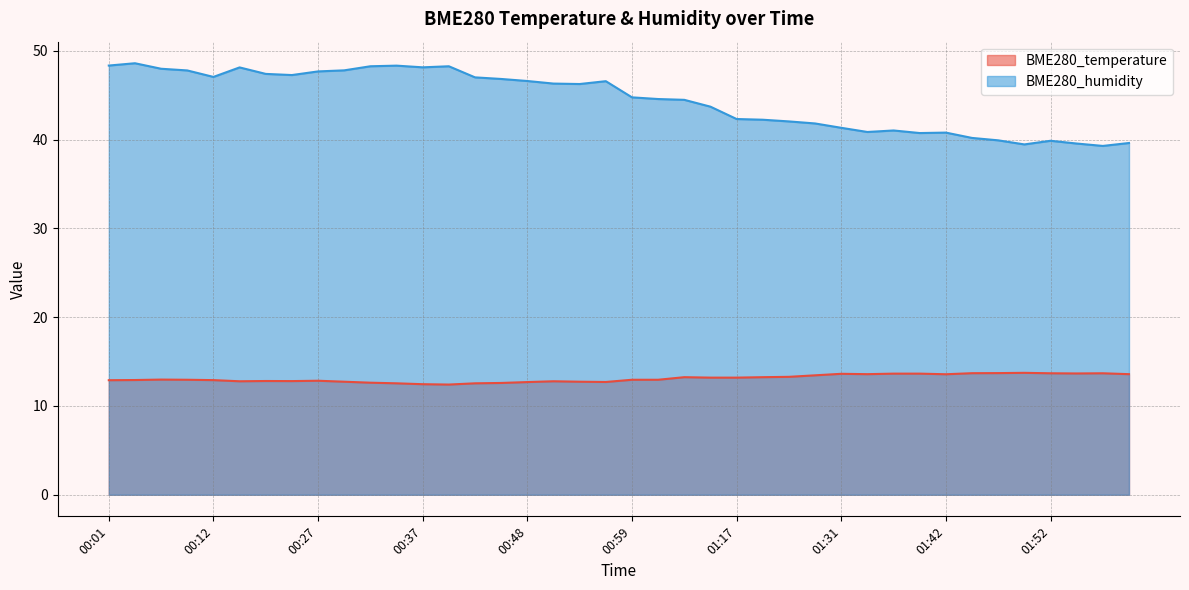

True or false: BME280_temperature and BME280_humidity cross at least once.

False